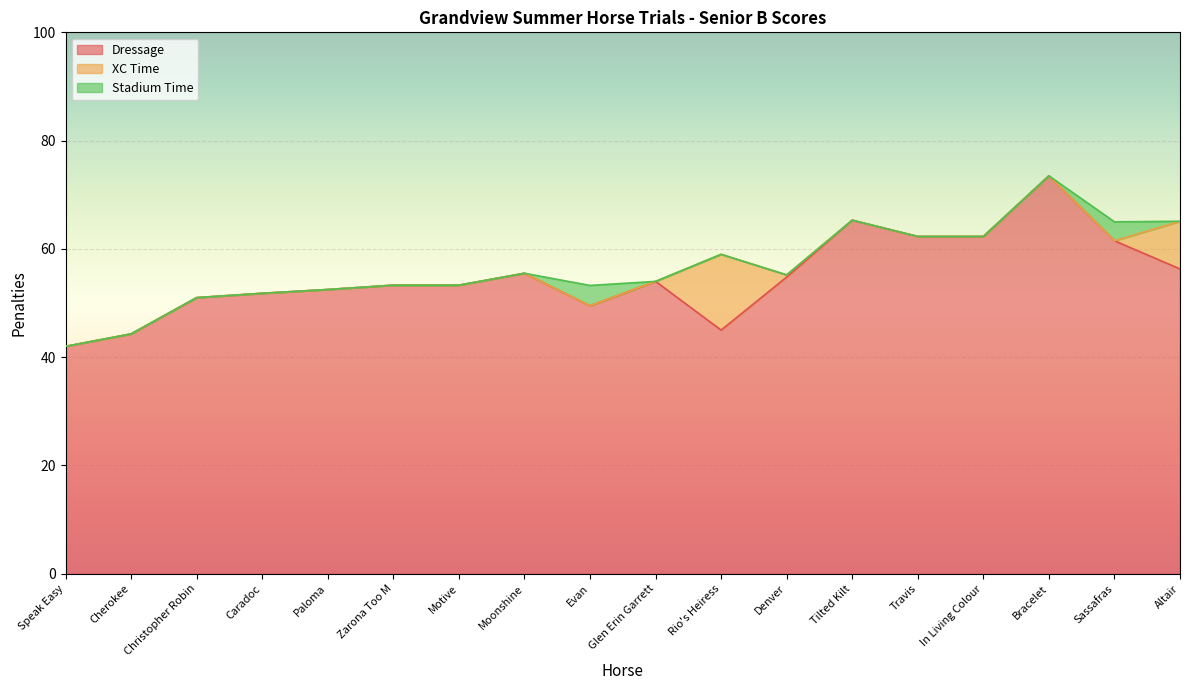

Is the value of Dressage at Speak Easy greater than the value of Stadium Time at Rio's Heiress?

Yes